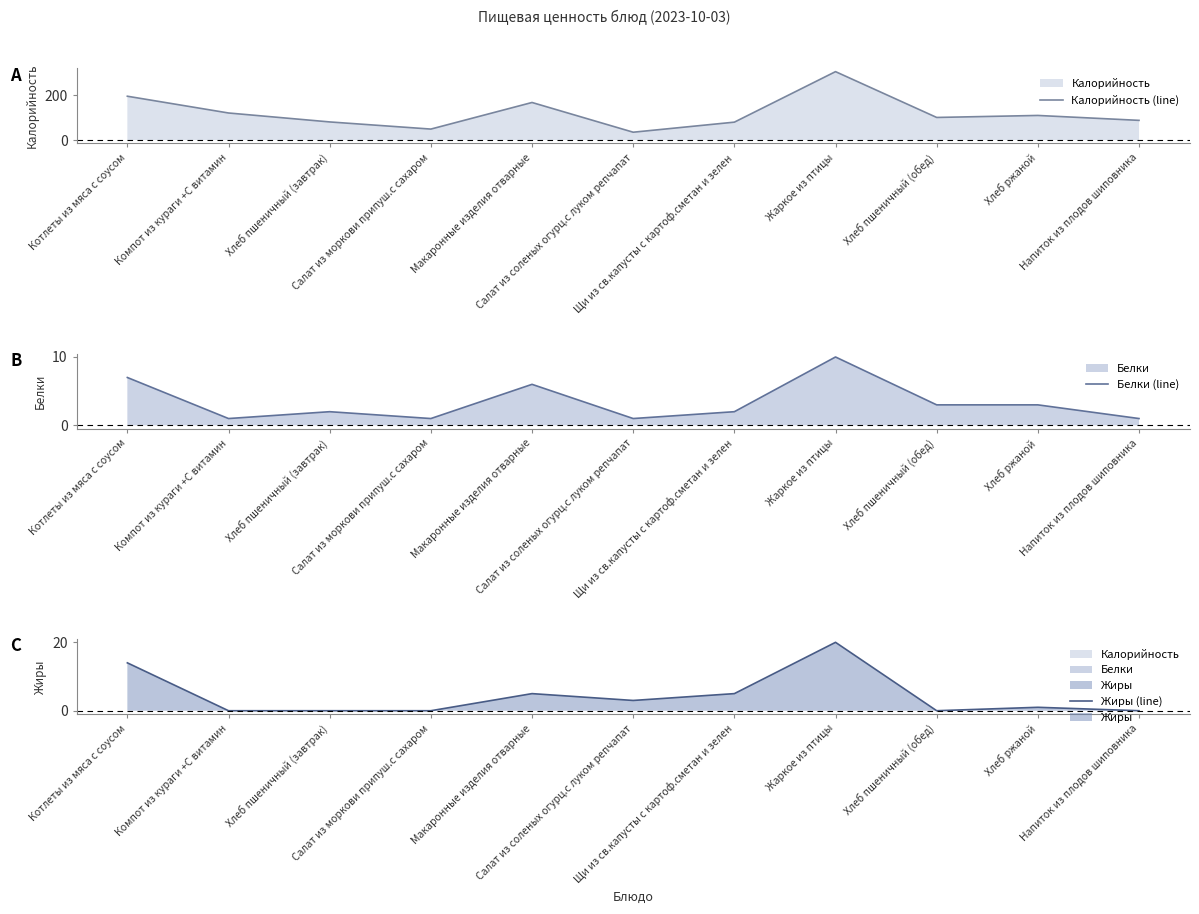

How many interior local peaks does the Калорийность (line) series have?

3